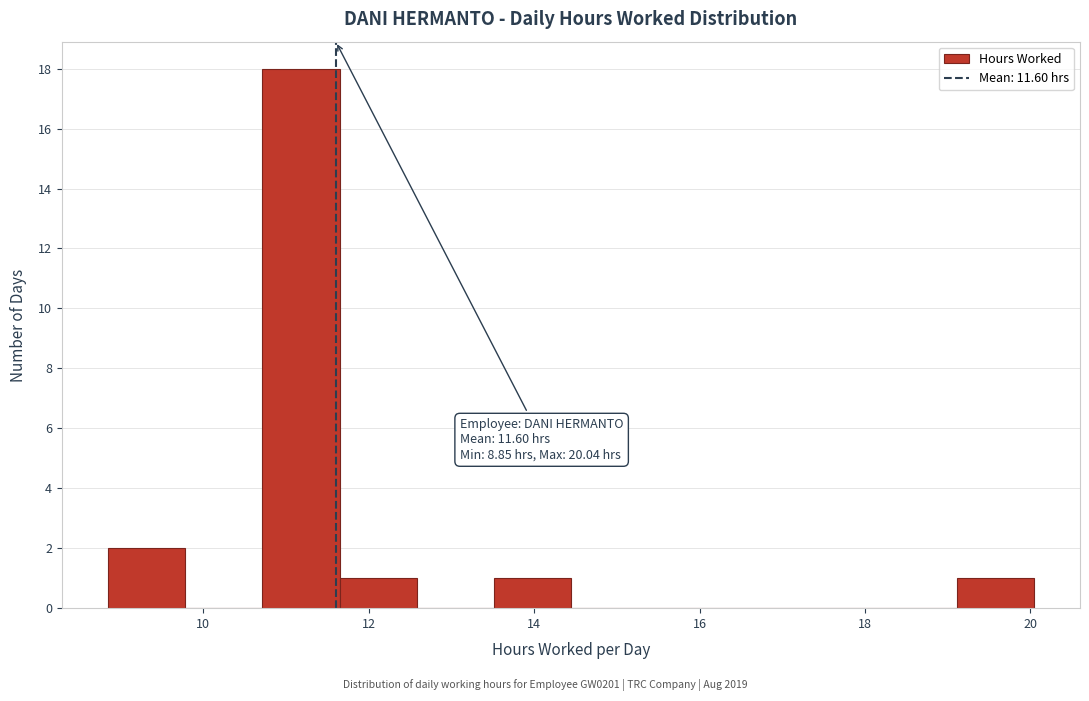

Over which range of the x-axis is the bar tallest?

10.8 to 11.6